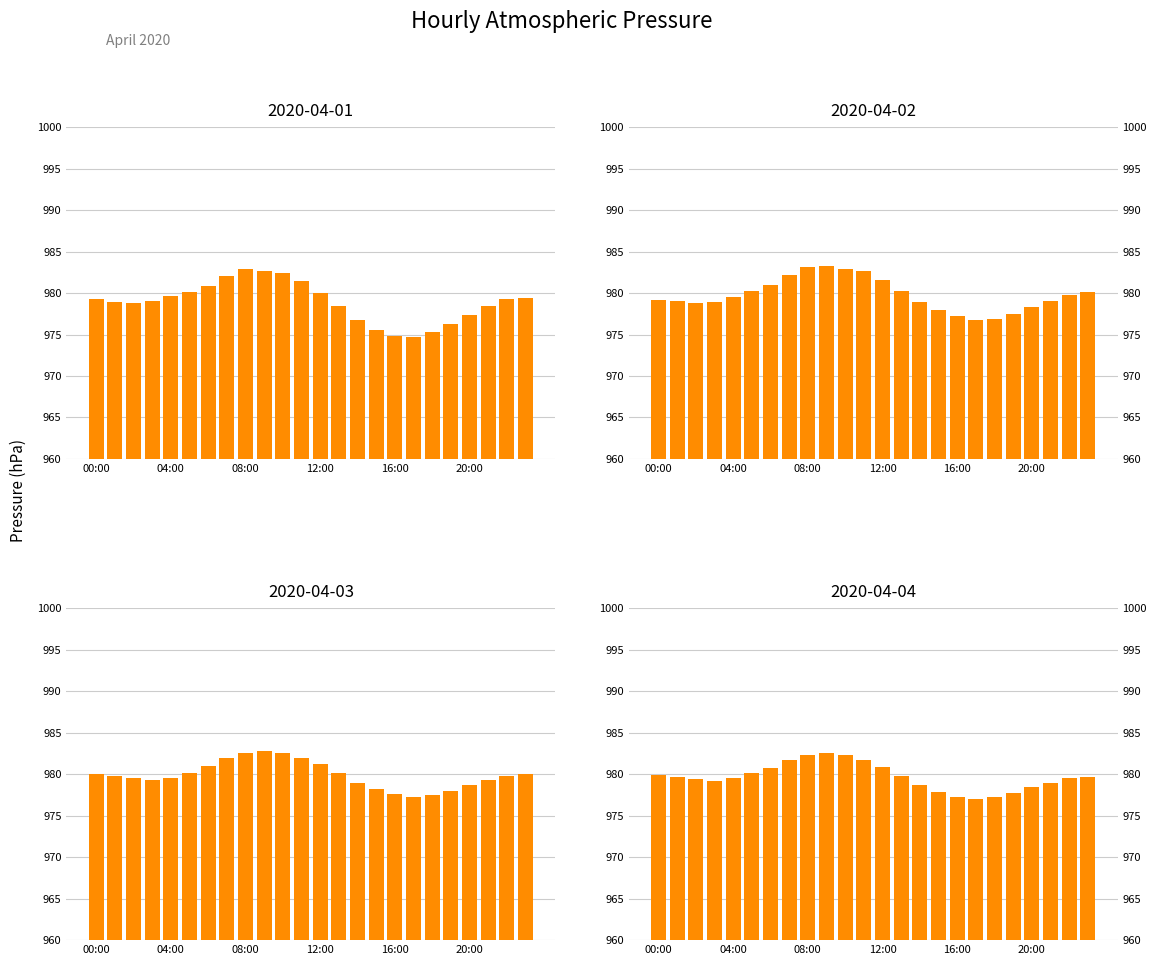

Which series has the largest range (max minus min)?

2020-04-01